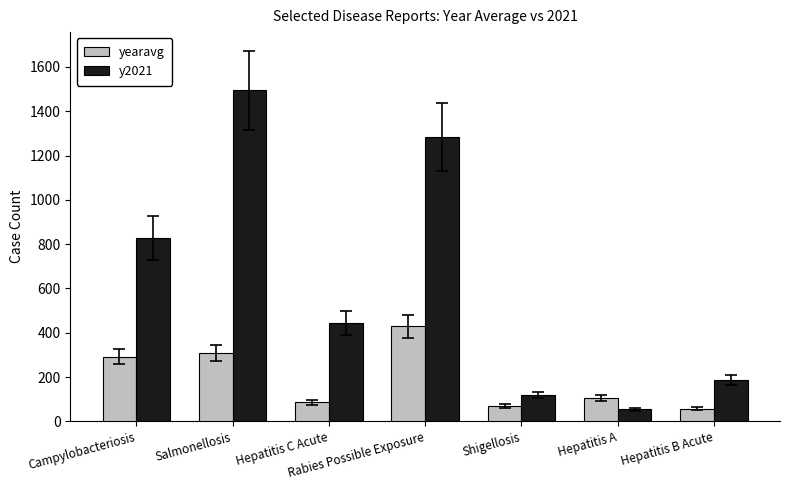

Reading left to right, what are all the values shown in this chart?

yearavg: Campylobacteriosis=292.2	Salmonellosis=307.6	Hepatitis C Acute=85.8	Rabies Possible Exposure=428.8	Shigellosis=68.6	Hepatitis A=105.2	Hepatitis B Acute=56.4
y2021: Campylobacteriosis=828.0	Salmonellosis=1494.0	Hepatitis C Acute=445.0	Rabies Possible Exposure=1285.0	Shigellosis=118.0	Hepatitis A=55.0	Hepatitis B Acute=185.0